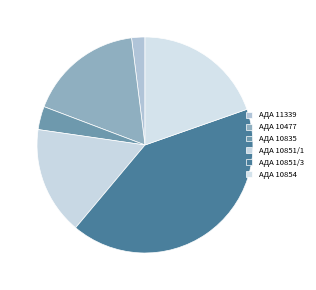

How much of the chart is everything except АДА 10851/1?

83.8%